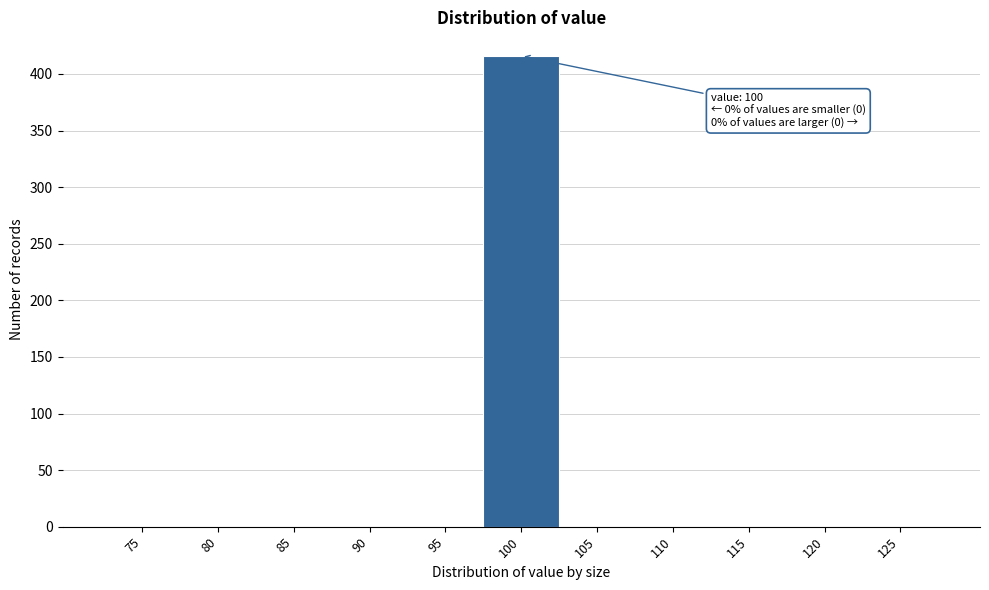

Reading right to left, what are all the values shown in this chart?

125=0	120=0	115=0	110=0	105=0	100=416	95=0	90=0	85=0	80=0	75=0